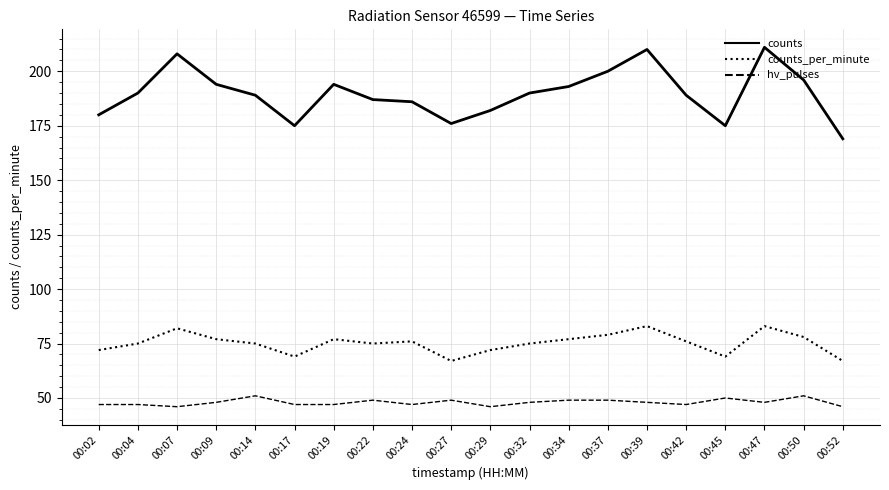

Reading left to right, transcribe all the data shown in this chart.

counts: 00:02=180	00:04=190	00:07=208	00:09=194	00:14=189	00:17=175	00:19=194	00:22=187	00:24=186	00:27=176	00:29=182	00:32=190	00:34=193	00:37=200	00:39=210	00:42=189	00:45=175	00:47=211	00:50=196	00:52=169
counts_per_minute: 00:02=72	00:04=75	00:07=82	00:09=77	00:14=75	00:17=69	00:19=77	00:22=75	00:24=76	00:27=67	00:29=72	00:32=75	00:34=77	00:37=79	00:39=83	00:42=76	00:45=69	00:47=83	00:50=78	00:52=67
hv_pulses: 00:02=47	00:04=47	00:07=46	00:09=48	00:14=51	00:17=47	00:19=47	00:22=49	00:24=47	00:27=49	00:29=46	00:32=48	00:34=49	00:37=49	00:39=48	00:42=47	00:45=50	00:47=48	00:50=51	00:52=46